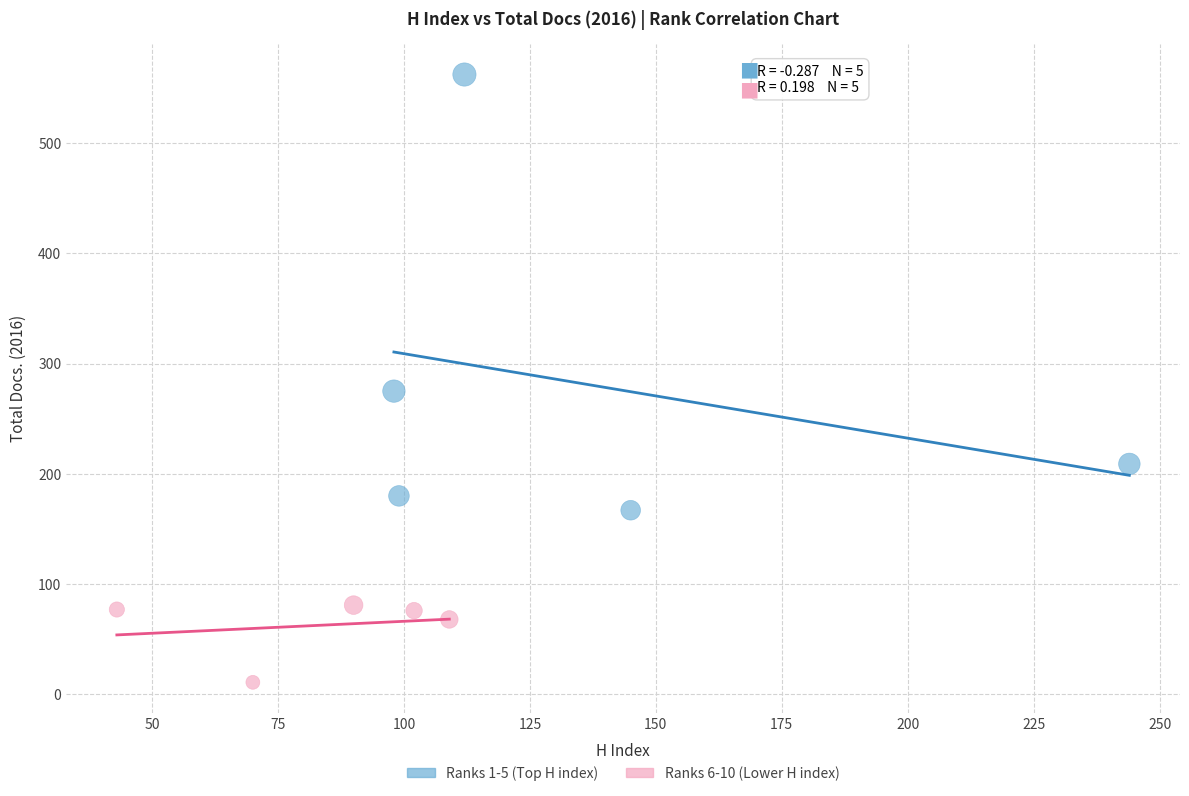

Which series contains the highest Y value?

Ranks 1-5 (Top H index)